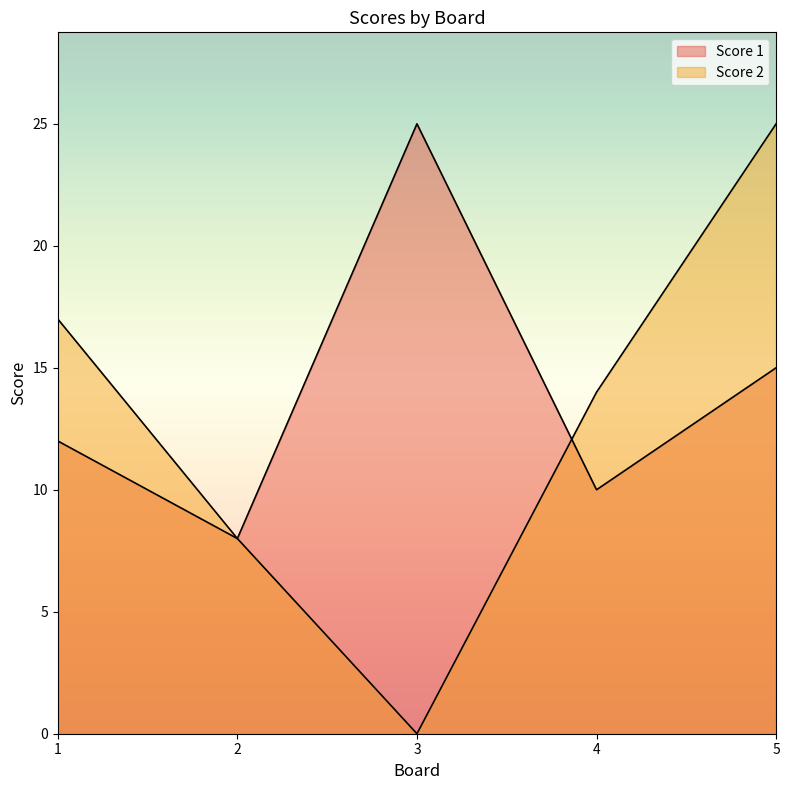

At which category is the sum across all series the highest?

5